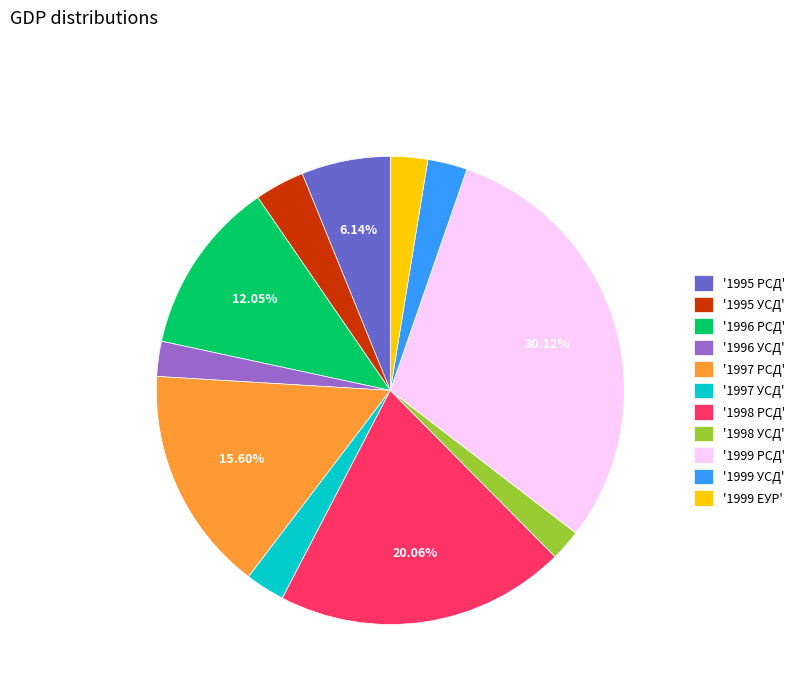

Is '1998 УСД' the majority of the pie?

No